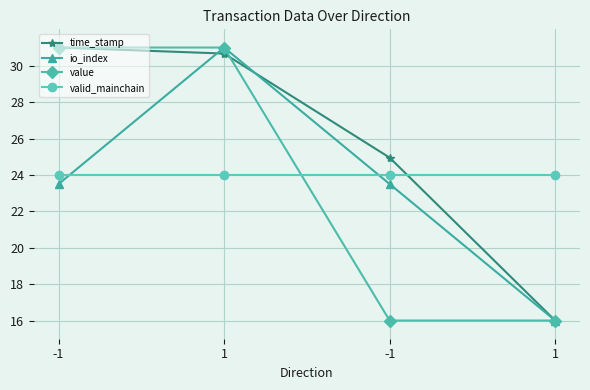

Where is value nearest to the value 23?

-1